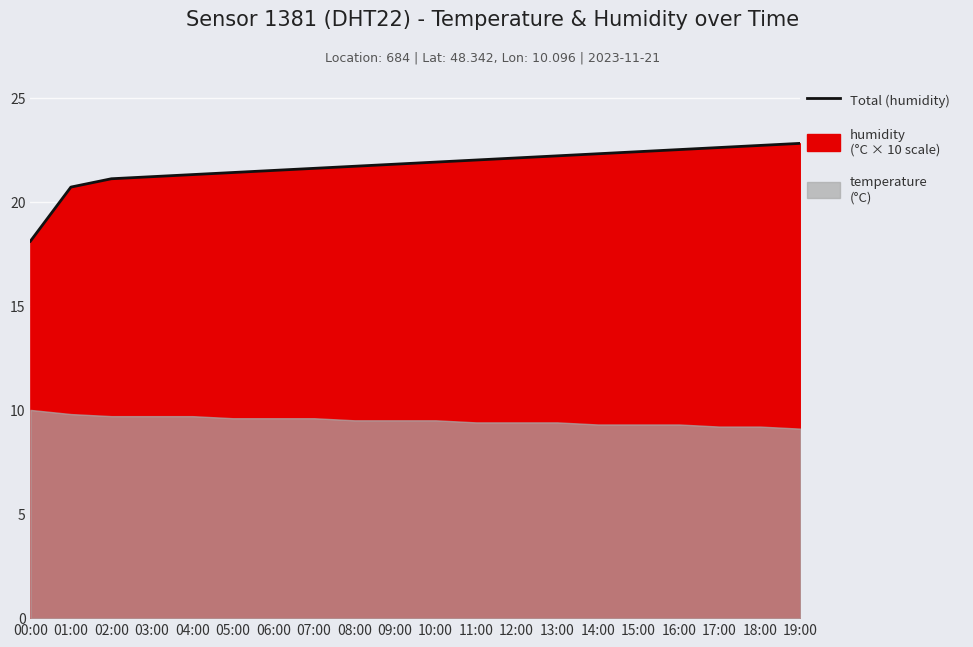

What is the change in value from 01:00 to 12:00?

+1.4